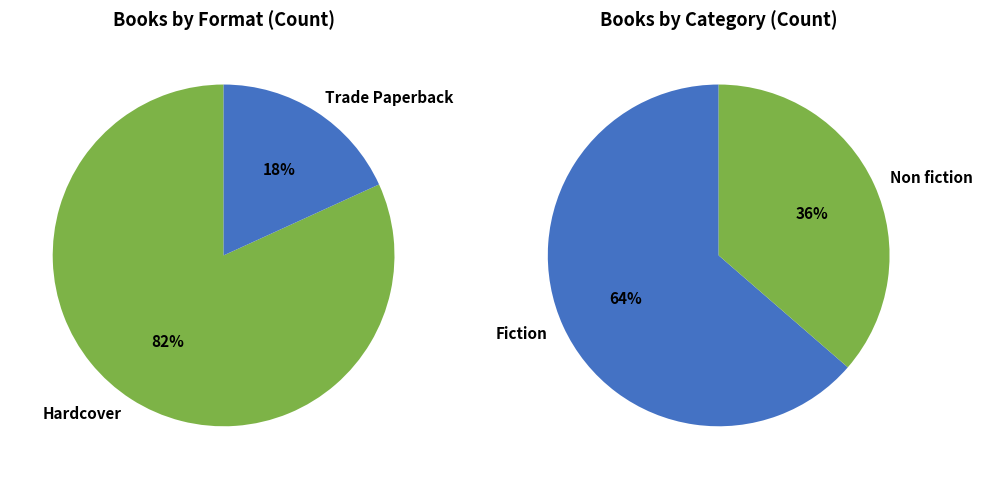

To the nearest percent, what portion does Trade Paperback represent?

18%